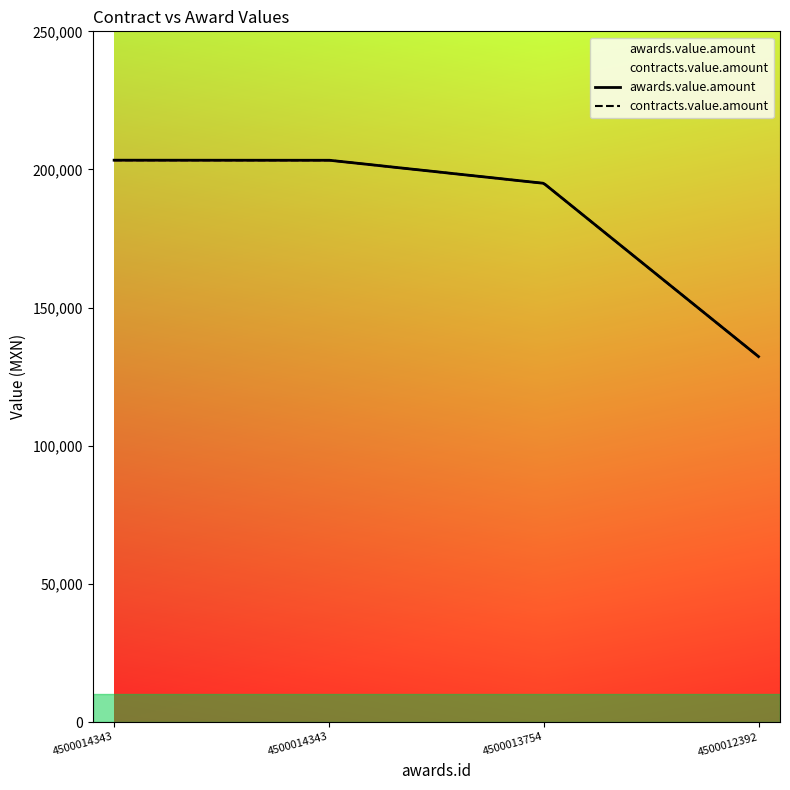

True or false: awards.value.amount and contracts.value.amount intersect in this chart.

False